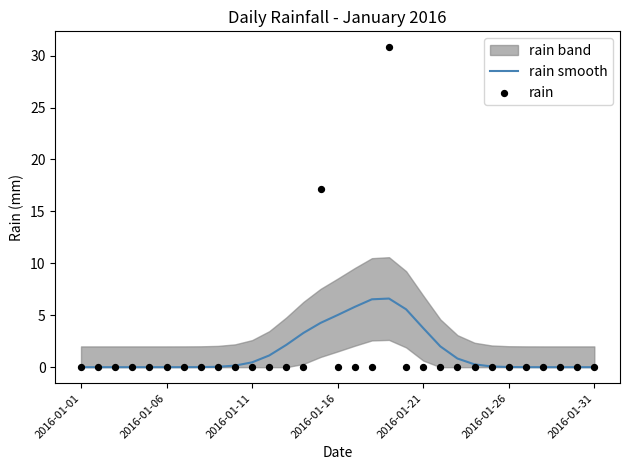

Which series has the widest spread of Y values?

rain